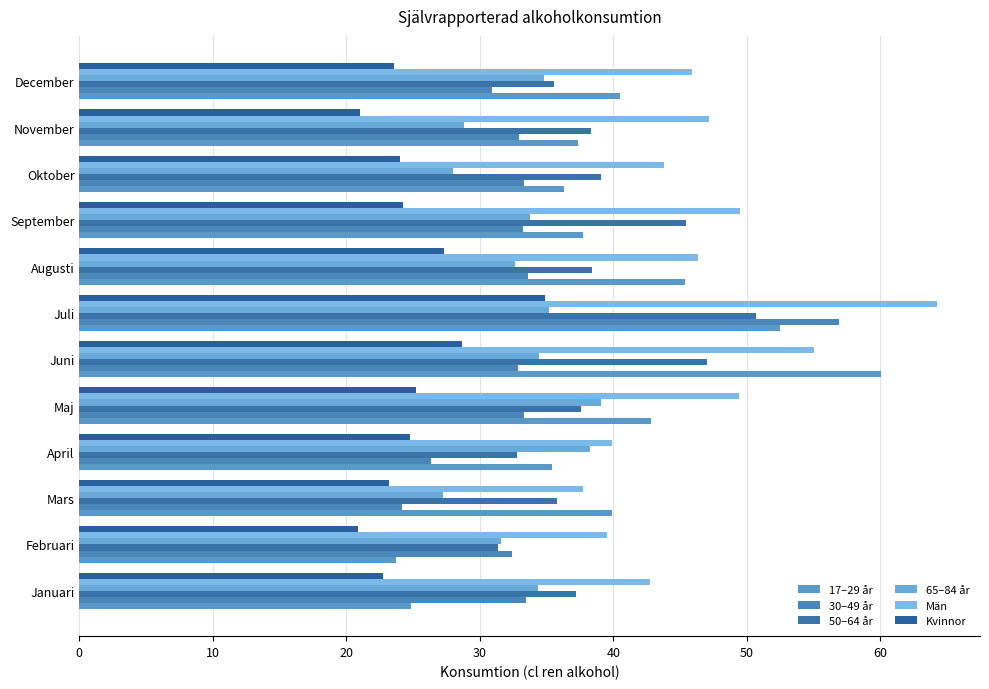

How many series are shown in this chart?

6